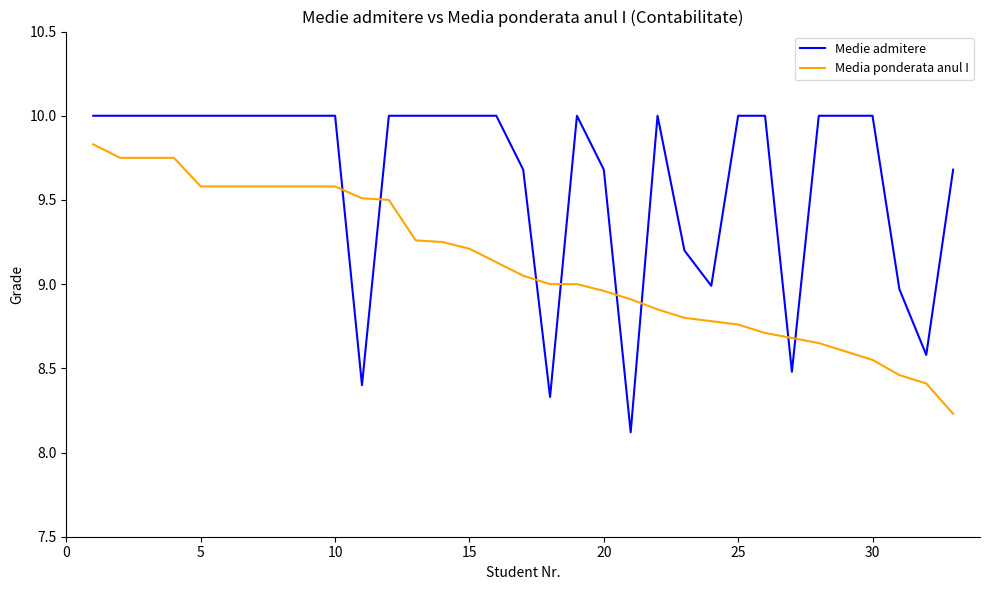

Which series has the largest range (max minus min)?

Medie admitere